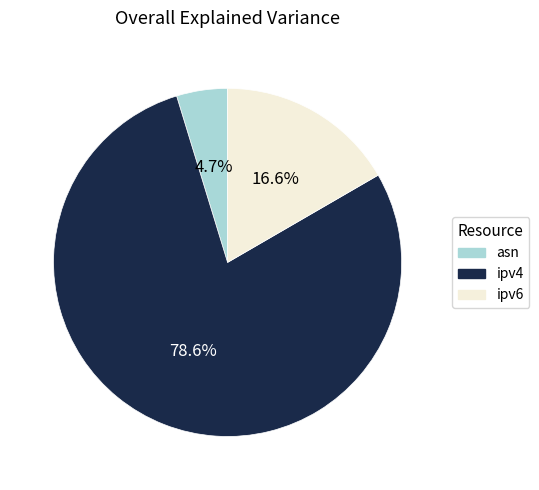

To the nearest percent, what is the difference between the asn and ipv4 slice percentages?

74%